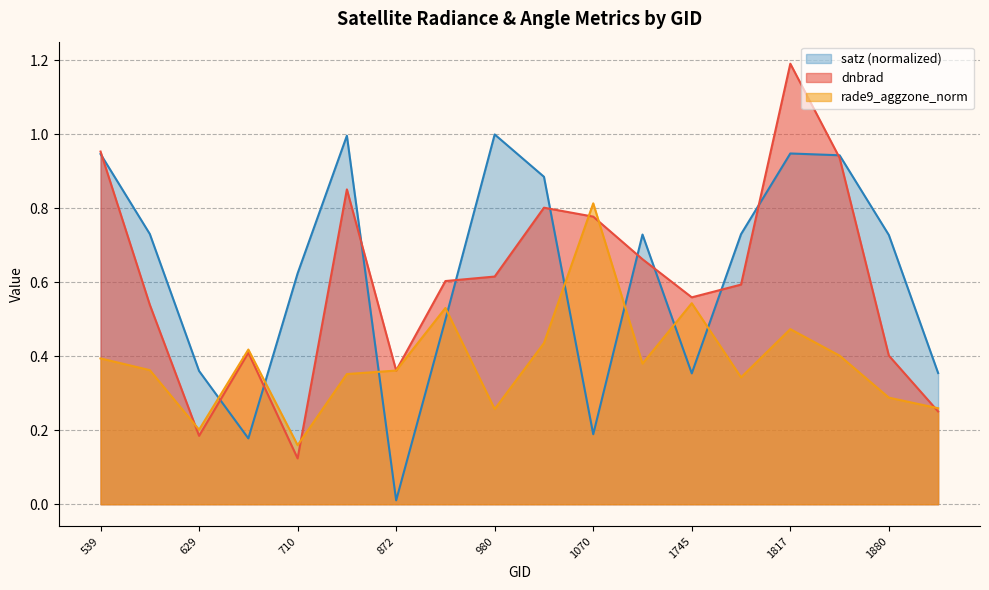

True or false: rade9_aggzone_norm has more than 0 interior local peaks.

True